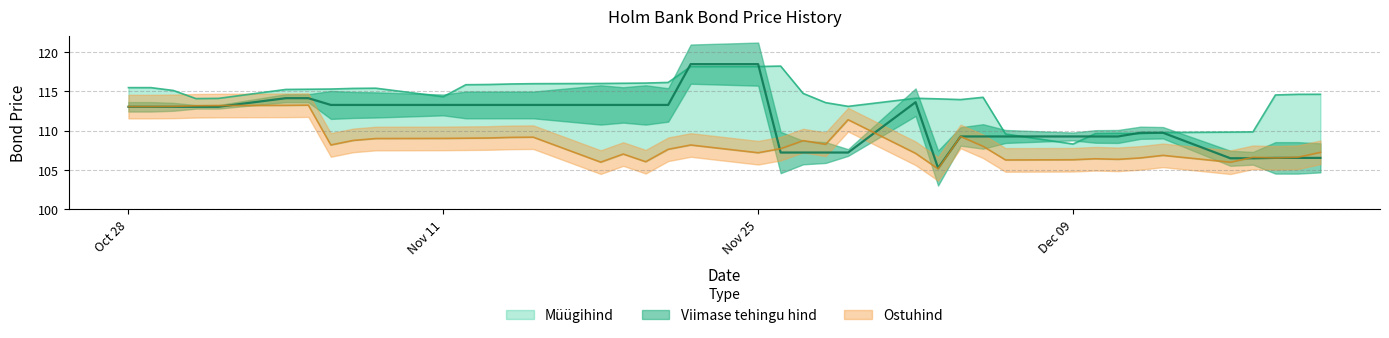

List the labels in order of Viimase tehingu hind value, largest first.

2024-11-25, 2024-11-22, 2024-11-05, 2024-11-04, 2024-12-02, 2024-11-21, 2024-11-20, 2024-11-19, 2024-11-18, 2024-11-15, 2024-11-14, 2024-11-13, 2024-11-12, 2024-11-11, 2024-11-08, 2024-11-07, 2024-11-06, 2024-11-01, 2024-10-31, 2024-10-30, 2024-10-29, 2024-10-28, 2024-12-13, 2024-12-12, 2024-12-11, 2024-12-10, 2024-12-09, 2024-12-06, 2024-12-05, 2024-12-04, 2024-11-29, 2024-11-28, 2024-11-27, 2024-11-26, 2024-12-20, 2024-12-19, 2024-12-18, 2024-12-17, 2024-12-16, 2024-12-03